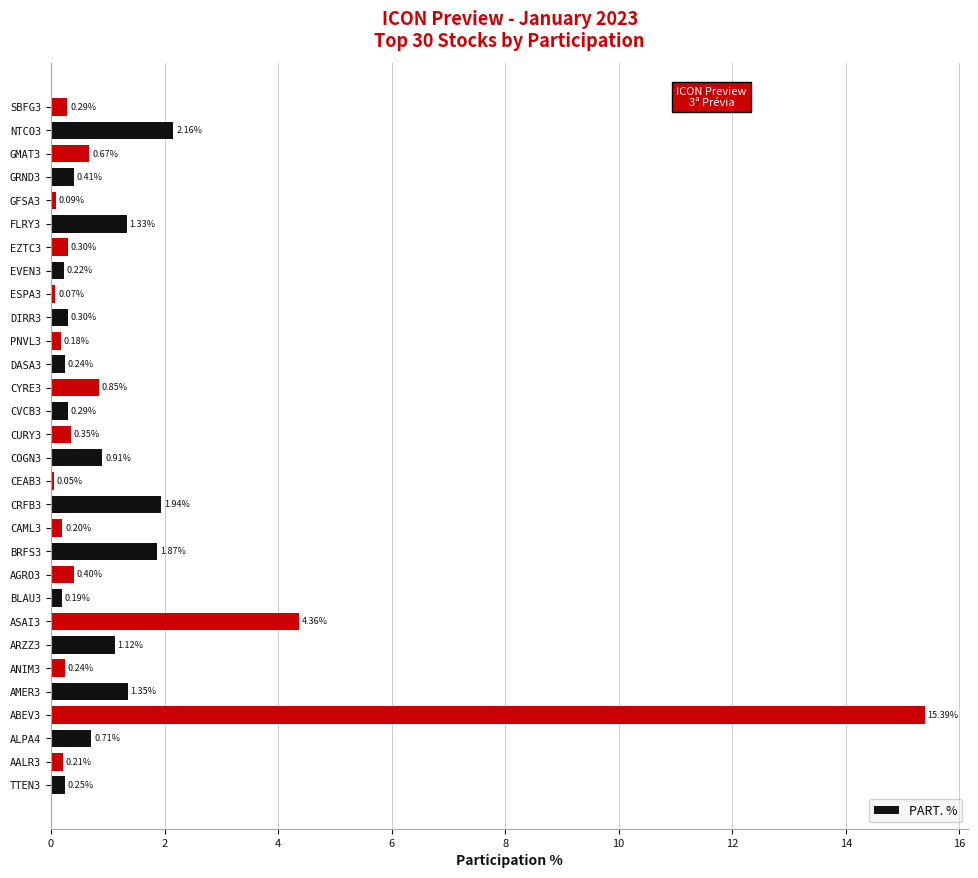

Which has a higher value, BRFS3 or CEAB3?

BRFS3